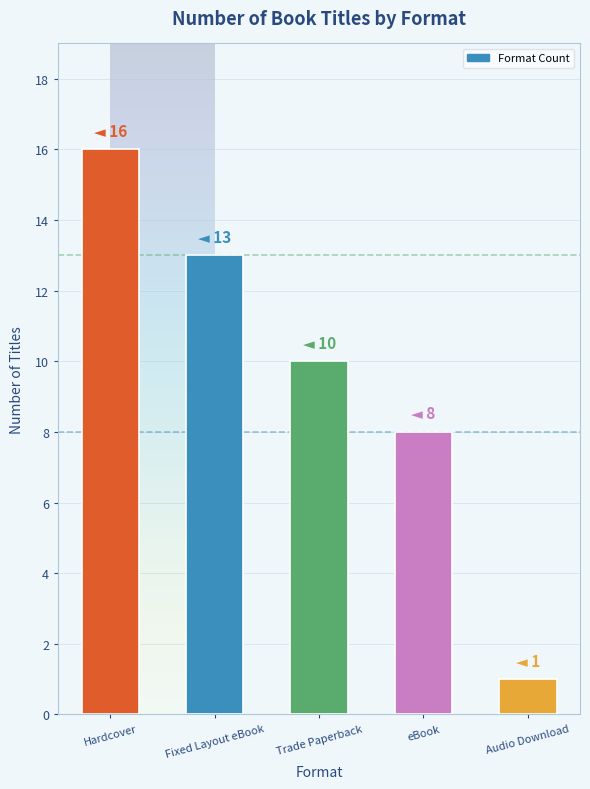

At which label does the data first exceed 10?

Hardcover